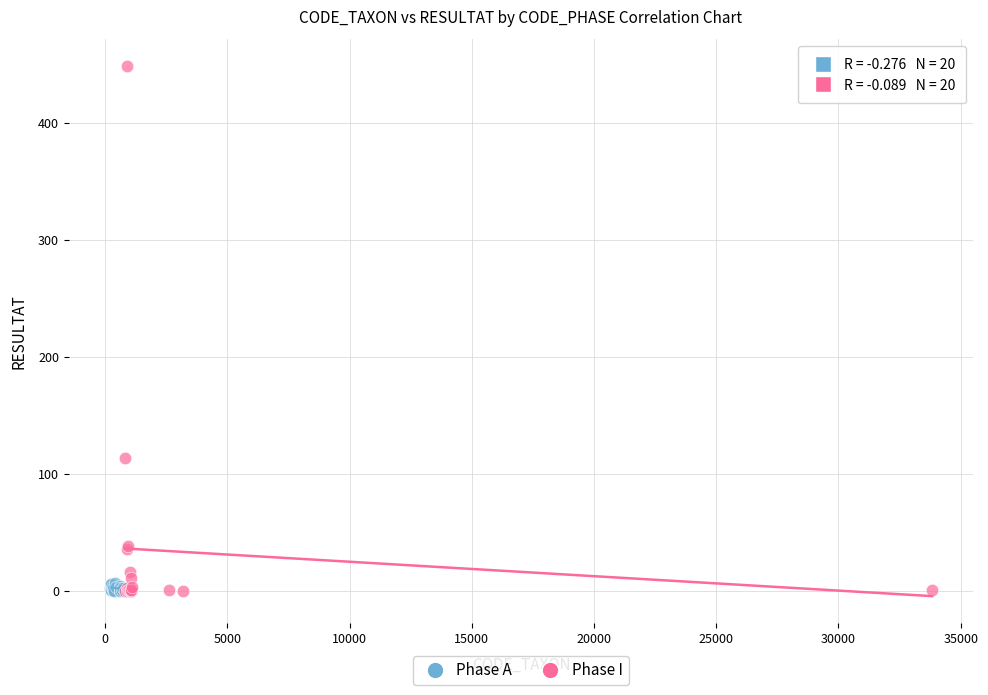

Which series contains the highest Y value?

Phase I